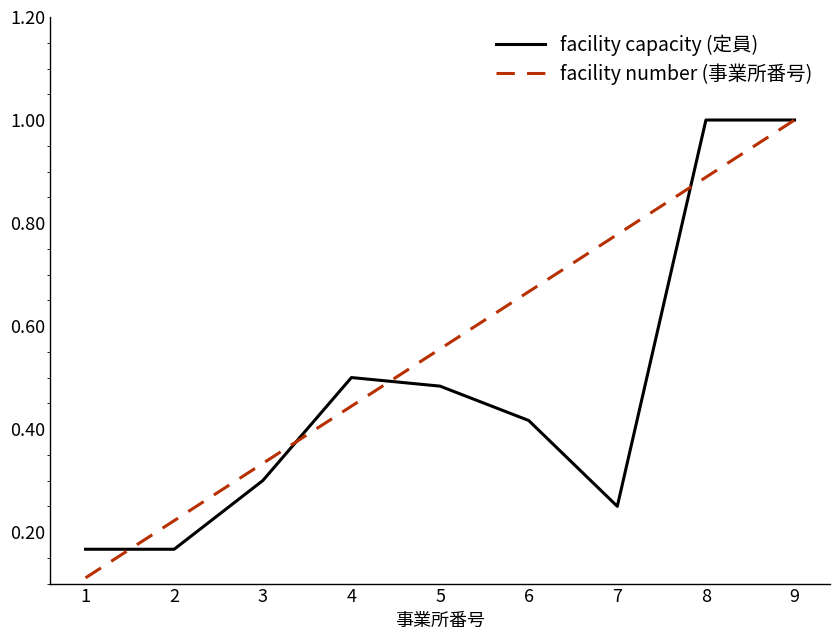

At 7, list the series in order from largest to smallest.

facility number (事業所番号), facility capacity (定員)